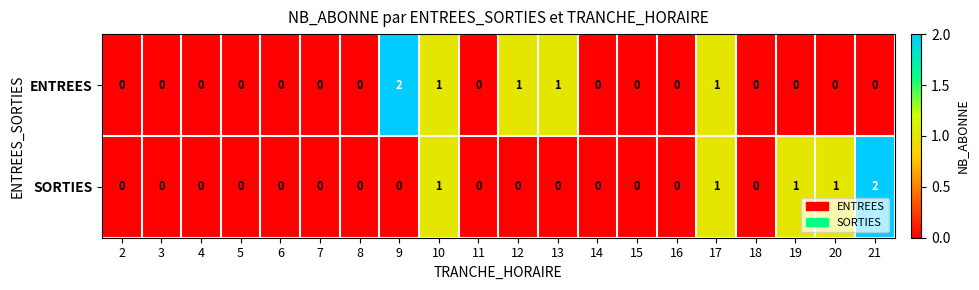

Count the ENTREES values in the range 0 to 1.

19